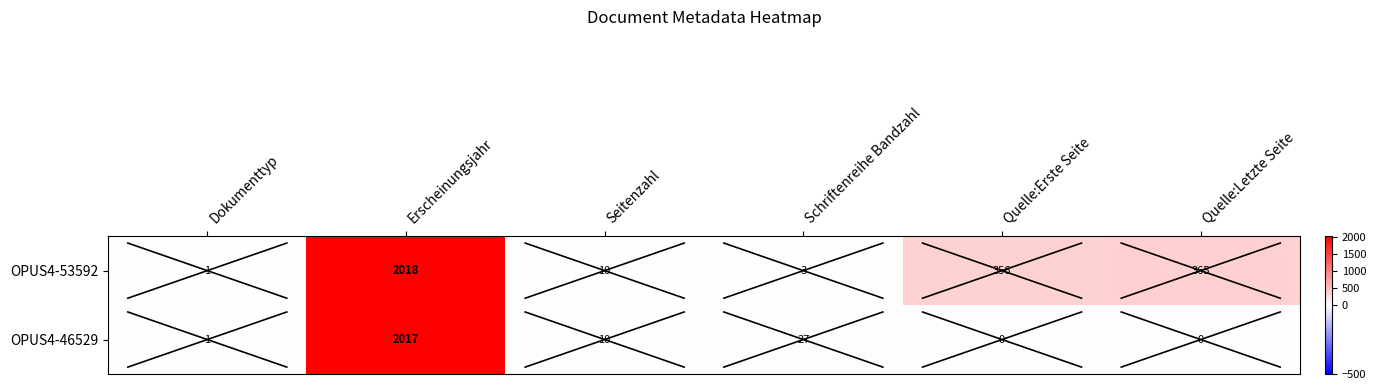

True or false: OPUS4-53592 has a value of 124 at Quelle:Letzte Seite.

False